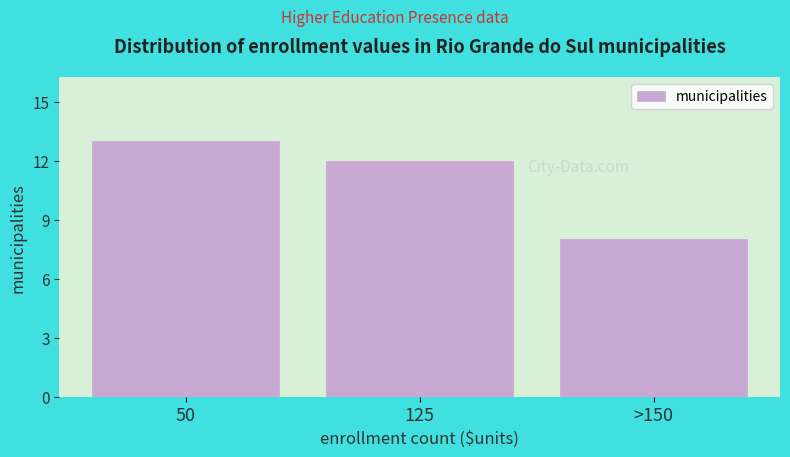

Reading left to right, what are all the values shown in this chart?

50=13	125=12	>150=8